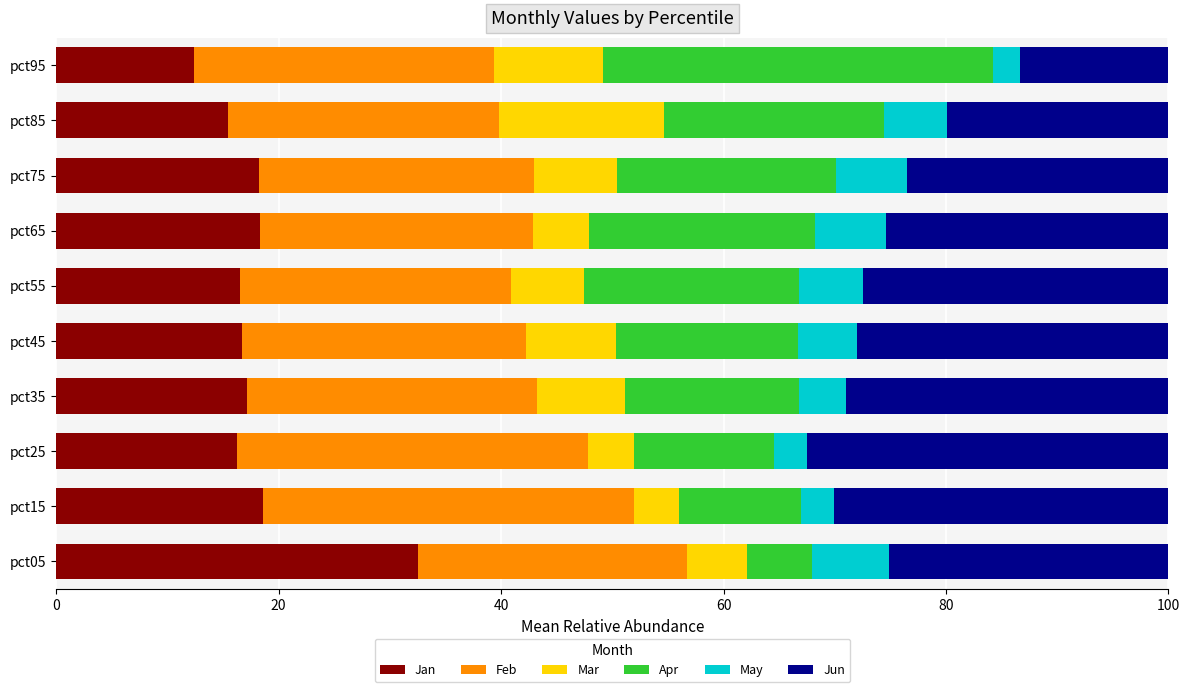

What is the lowest value of the Jan series?

12.4